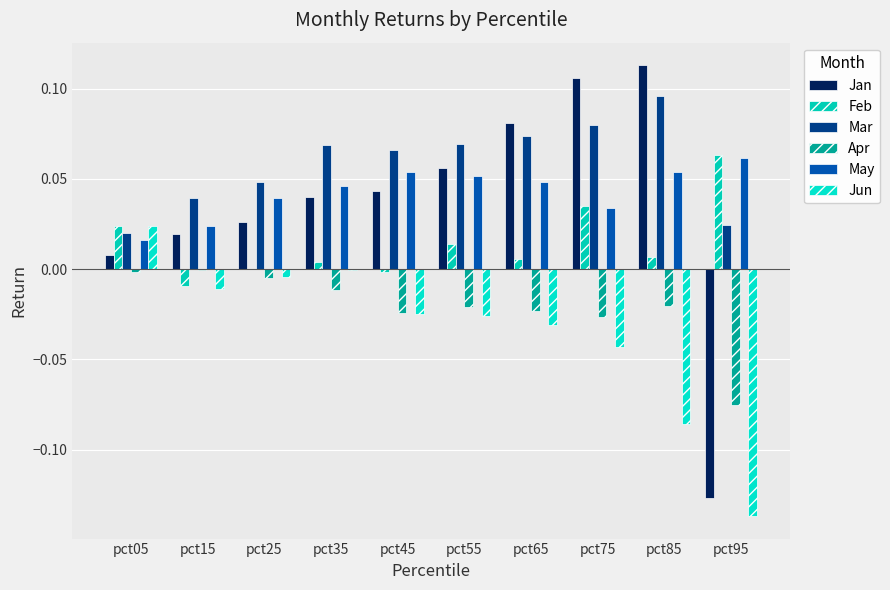

What is the highest value of the Jan series?

0.1